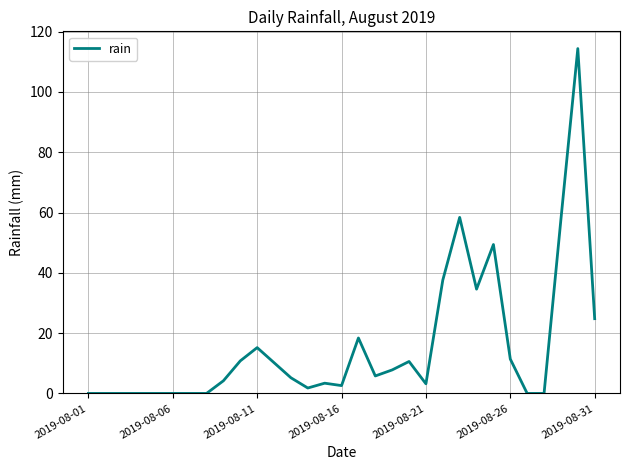

What is the greatest value displayed?

114.4